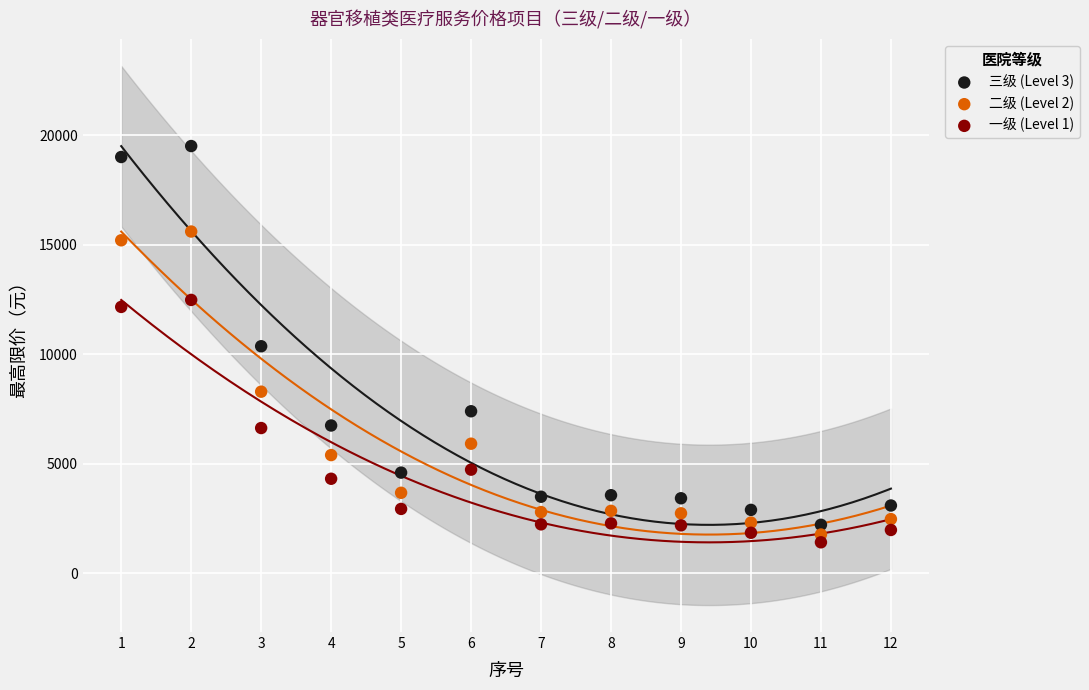

Across all data points, what is the range of X values (max minus min)?

11.0